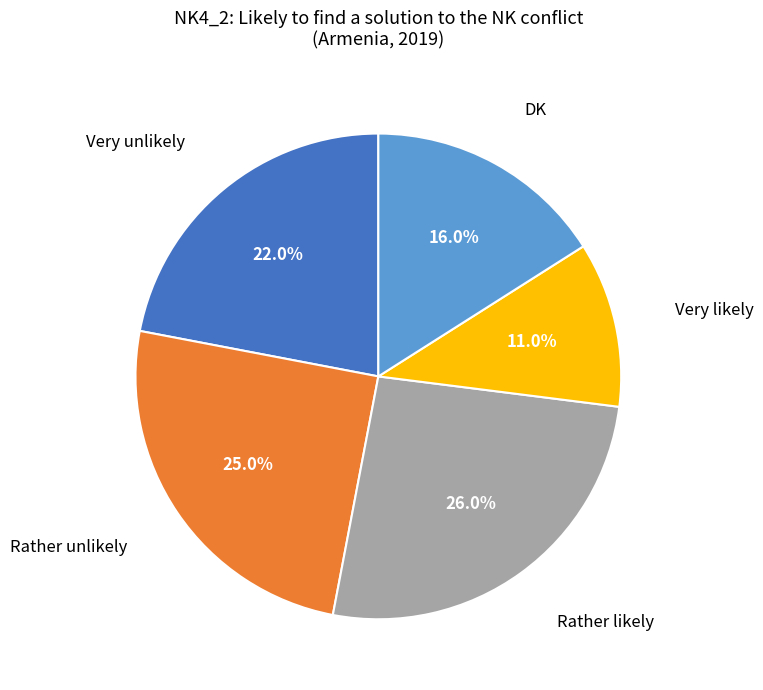

How many segments does this pie chart have?

5